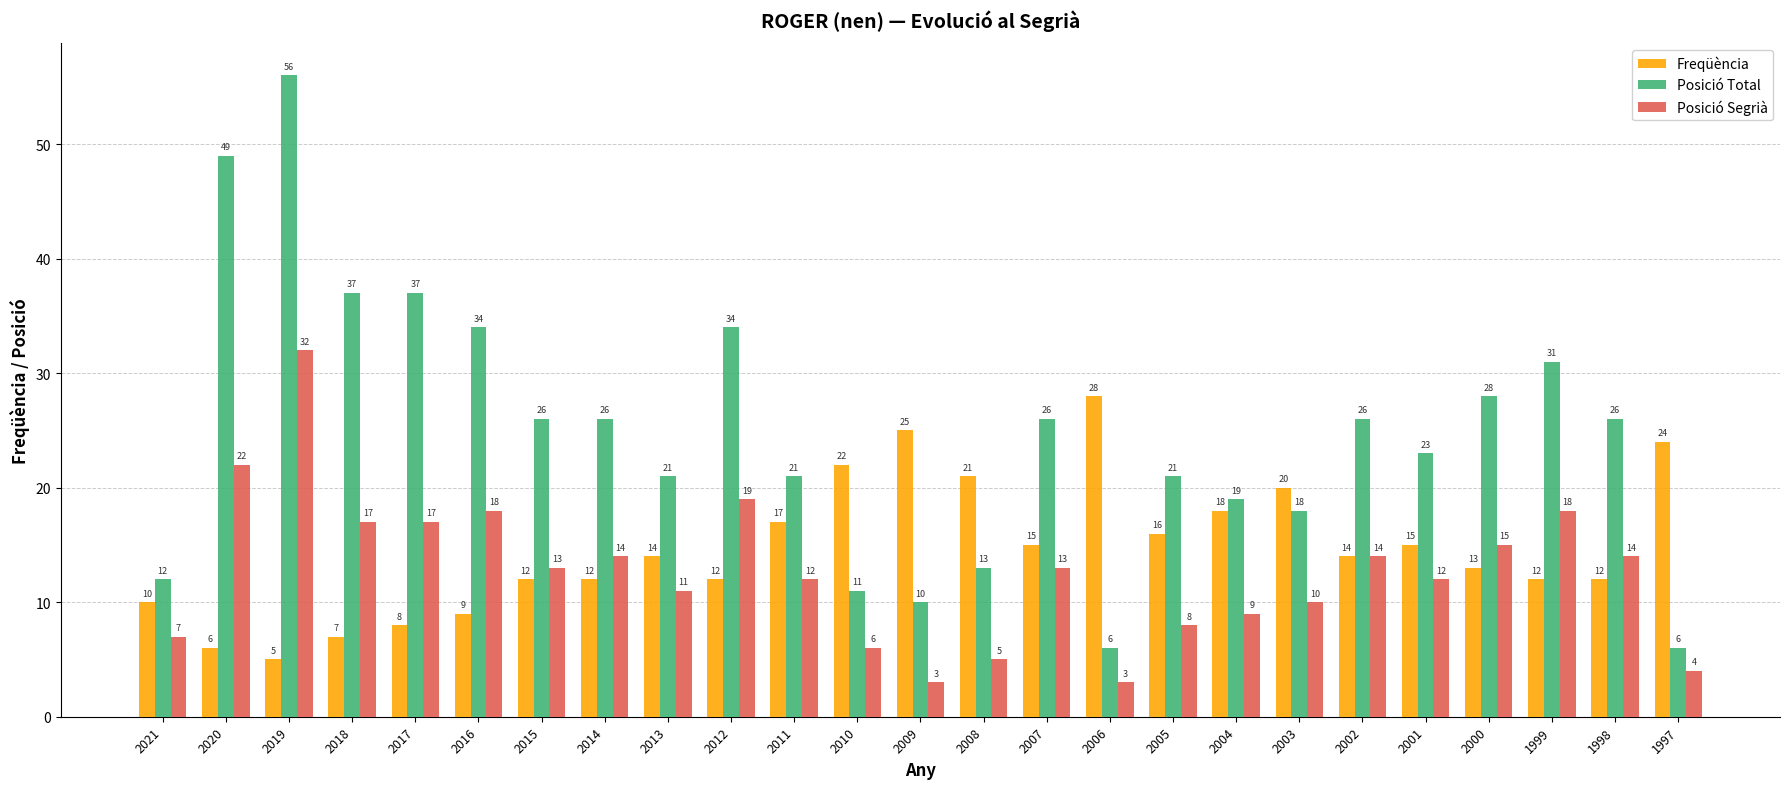

How many data points does each series have?

25